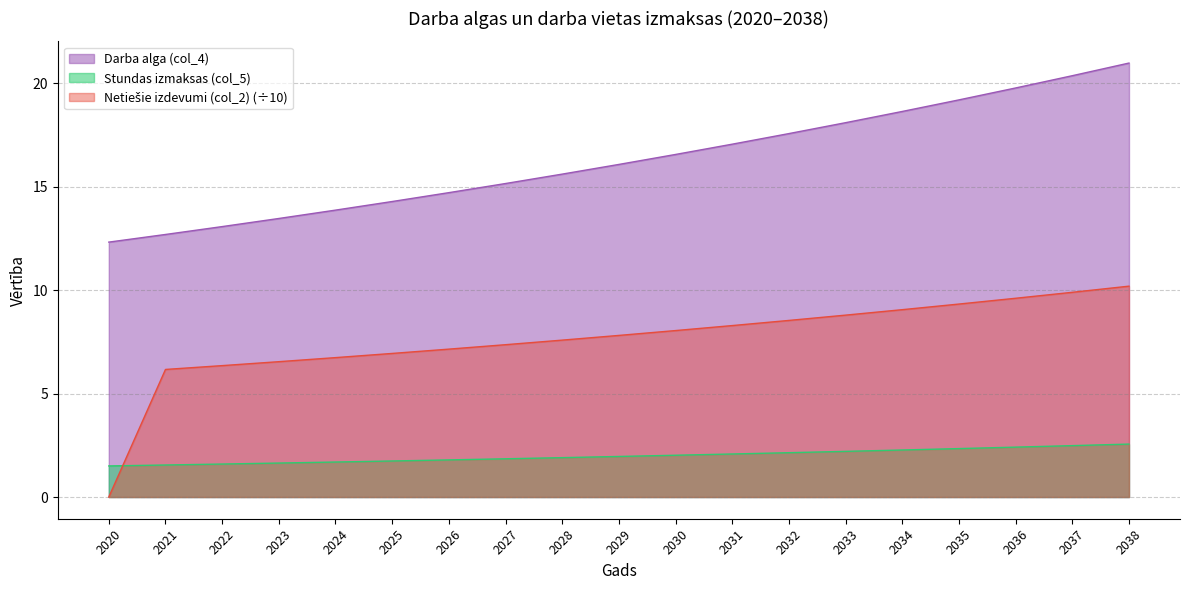

Which series changed the most between 2025 and 2034?

Darba alga (col_4)